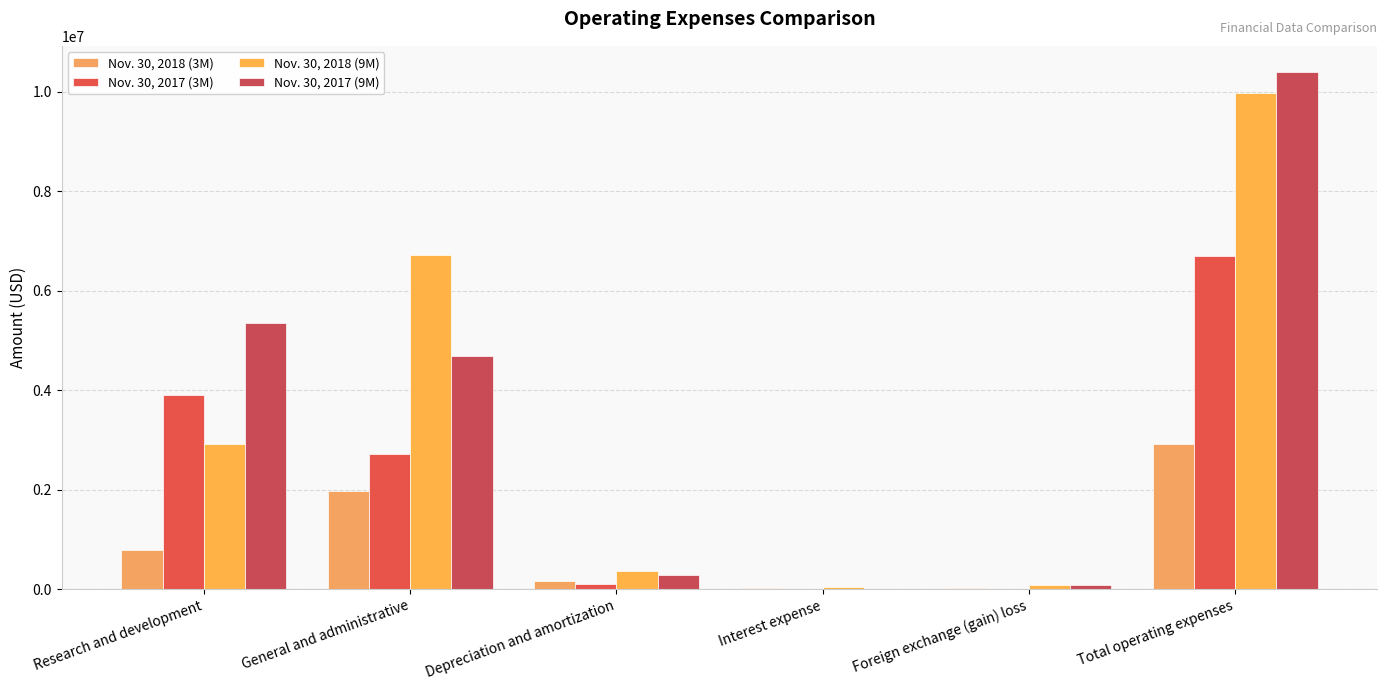

The Nov. 30, 2018 (3M) series shows 1069942 at Research and development. True or false?

False